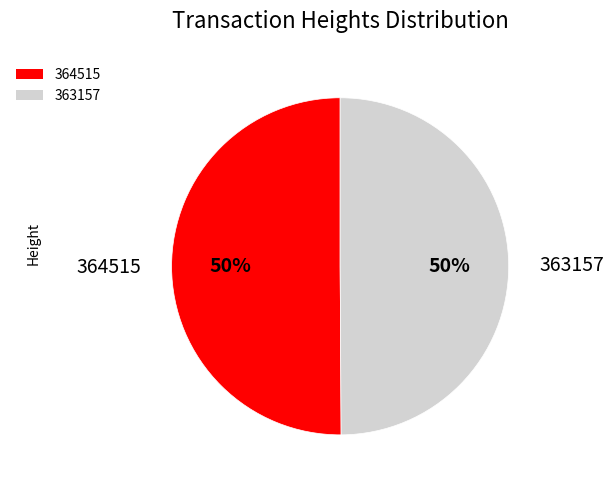

To the nearest percent, what percentage of the pie is 364515?

50%